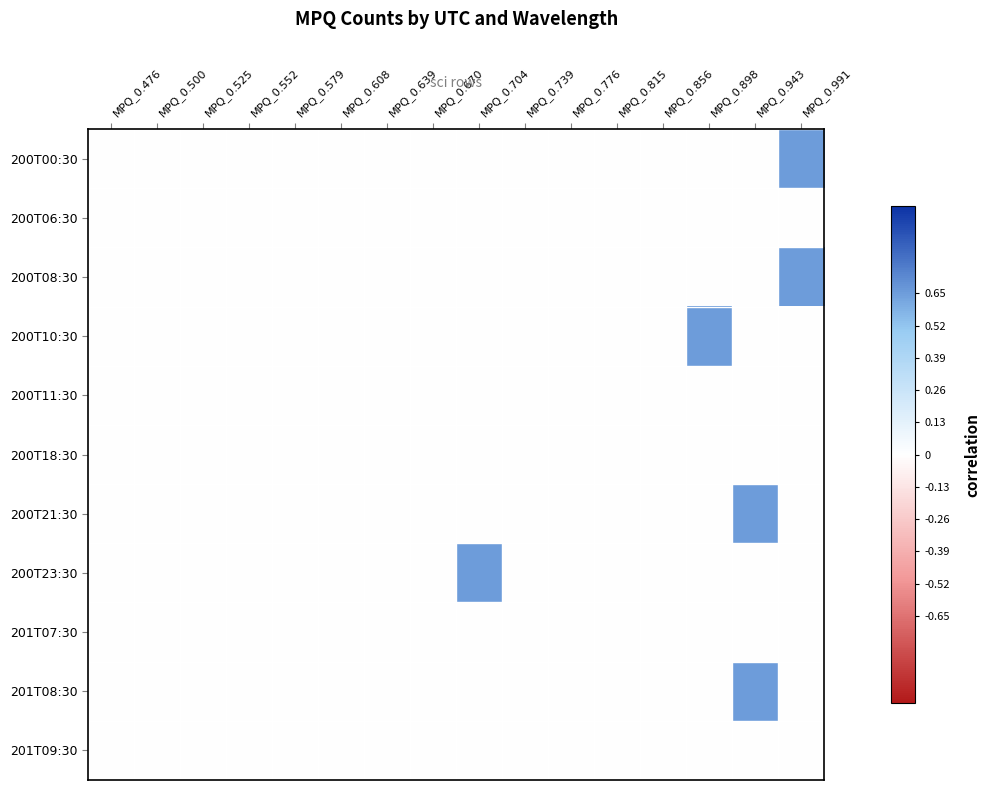

Reading left to right, what are all the values shown in this chart?

200T00:30: MPQ_0.476=0.0	MPQ_0.500=0.0	MPQ_0.525=0.0	MPQ_0.552=0.0	MPQ_0.579=0.0	MPQ_0.608=0.0	MPQ_0.639=0.0	MPQ_0.670=0.0	MPQ_0.704=0.0	MPQ_0.739=0.0	MPQ_0.776=0.0	MPQ_0.815=0.0	MPQ_0.856=0.0	MPQ_0.898=0.0	MPQ_0.943=0.0	MPQ_0.991=0.7
200T06:30: MPQ_0.476=0.0	MPQ_0.500=0.0	MPQ_0.525=0.0	MPQ_0.552=0.0	MPQ_0.579=0.0	MPQ_0.608=0.0	MPQ_0.639=0.0	MPQ_0.670=0.0	MPQ_0.704=0.0	MPQ_0.739=0.0	MPQ_0.776=0.0	MPQ_0.815=0.0	MPQ_0.856=0.0	MPQ_0.898=0.0	MPQ_0.943=0.0	MPQ_0.991=0.0
200T08:30: MPQ_0.476=0.0	MPQ_0.500=0.0	MPQ_0.525=0.0	MPQ_0.552=0.0	MPQ_0.579=0.0	MPQ_0.608=0.0	MPQ_0.639=0.0	MPQ_0.670=0.0	MPQ_0.704=0.0	MPQ_0.739=0.0	MPQ_0.776=0.0	MPQ_0.815=0.0	MPQ_0.856=0.0	MPQ_0.898=0.0	MPQ_0.943=0.0	MPQ_0.991=0.7
200T10:30: MPQ_0.476=0.0	MPQ_0.500=0.0	MPQ_0.525=0.0	MPQ_0.552=0.0	MPQ_0.579=0.0	MPQ_0.608=0.0	MPQ_0.639=0.0	MPQ_0.670=0.0	MPQ_0.704=0.0	MPQ_0.739=0.0	MPQ_0.776=0.0	MPQ_0.815=0.0	MPQ_0.856=0.0	MPQ_0.898=0.7	MPQ_0.943=0.0	MPQ_0.991=0.0
200T11:30: MPQ_0.476=0.0	MPQ_0.500=0.0	MPQ_0.525=0.0	MPQ_0.552=0.0	MPQ_0.579=0.0	MPQ_0.608=0.0	MPQ_0.639=0.0	MPQ_0.670=0.0	MPQ_0.704=0.0	MPQ_0.739=0.0	MPQ_0.776=0.0	MPQ_0.815=0.0	MPQ_0.856=0.0	MPQ_0.898=0.0	MPQ_0.943=0.0	MPQ_0.991=0.0
200T18:30: MPQ_0.476=0.0	MPQ_0.500=0.0	MPQ_0.525=0.0	MPQ_0.552=0.0	MPQ_0.579=0.0	MPQ_0.608=0.0	MPQ_0.639=0.0	MPQ_0.670=0.0	MPQ_0.704=0.0	MPQ_0.739=0.0	MPQ_0.776=0.0	MPQ_0.815=0.0	MPQ_0.856=0.0	MPQ_0.898=0.0	MPQ_0.943=0.0	MPQ_0.991=0.0
200T21:30: MPQ_0.476=0.0	MPQ_0.500=0.0	MPQ_0.525=0.0	MPQ_0.552=0.0	MPQ_0.579=0.0	MPQ_0.608=0.0	MPQ_0.639=0.0	MPQ_0.670=0.0	MPQ_0.704=0.0	MPQ_0.739=0.0	MPQ_0.776=0.0	MPQ_0.815=0.0	MPQ_0.856=0.0	MPQ_0.898=0.0	MPQ_0.943=0.7	MPQ_0.991=0.0
200T23:30: MPQ_0.476=0.0	MPQ_0.500=0.0	MPQ_0.525=0.0	MPQ_0.552=0.0	MPQ_0.579=0.0	MPQ_0.608=0.0	MPQ_0.639=0.0	MPQ_0.670=0.0	MPQ_0.704=0.7	MPQ_0.739=0.0	MPQ_0.776=0.0	MPQ_0.815=0.0	MPQ_0.856=0.0	MPQ_0.898=0.0	MPQ_0.943=0.0	MPQ_0.991=0.0
201T07:30: MPQ_0.476=0.0	MPQ_0.500=0.0	MPQ_0.525=0.0	MPQ_0.552=0.0	MPQ_0.579=0.0	MPQ_0.608=0.0	MPQ_0.639=0.0	MPQ_0.670=0.0	MPQ_0.704=0.0	MPQ_0.739=0.0	MPQ_0.776=0.0	MPQ_0.815=0.0	MPQ_0.856=0.0	MPQ_0.898=0.0	MPQ_0.943=0.0	MPQ_0.991=0.0
201T08:30: MPQ_0.476=0.0	MPQ_0.500=0.0	MPQ_0.525=0.0	MPQ_0.552=0.0	MPQ_0.579=0.0	MPQ_0.608=0.0	MPQ_0.639=0.0	MPQ_0.670=0.0	MPQ_0.704=0.0	MPQ_0.739=0.0	MPQ_0.776=0.0	MPQ_0.815=0.0	MPQ_0.856=0.0	MPQ_0.898=0.0	MPQ_0.943=0.7	MPQ_0.991=0.0
201T09:30: MPQ_0.476=0.0	MPQ_0.500=0.0	MPQ_0.525=0.0	MPQ_0.552=0.0	MPQ_0.579=0.0	MPQ_0.608=0.0	MPQ_0.639=0.0	MPQ_0.670=0.0	MPQ_0.704=0.0	MPQ_0.739=0.0	MPQ_0.776=0.0	MPQ_0.815=0.0	MPQ_0.856=0.0	MPQ_0.898=0.0	MPQ_0.943=0.0	MPQ_0.991=0.0